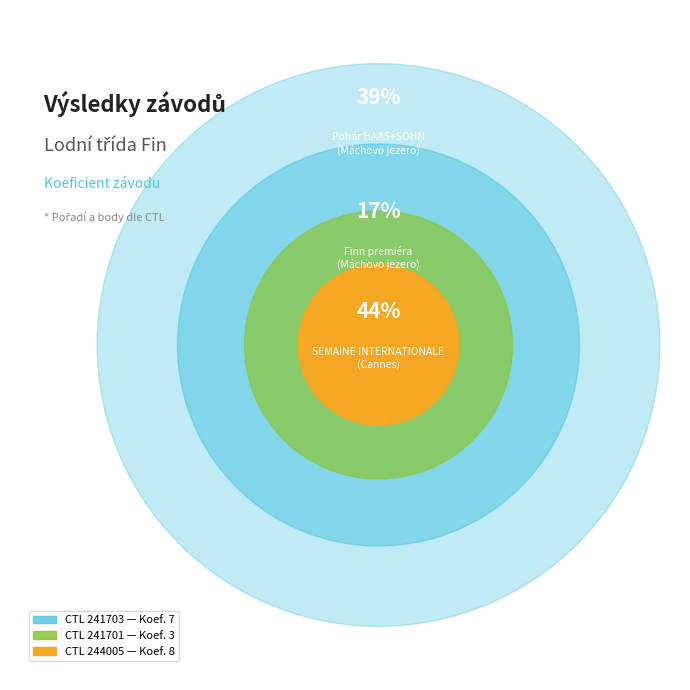

Count the number of slices in the pie.

3